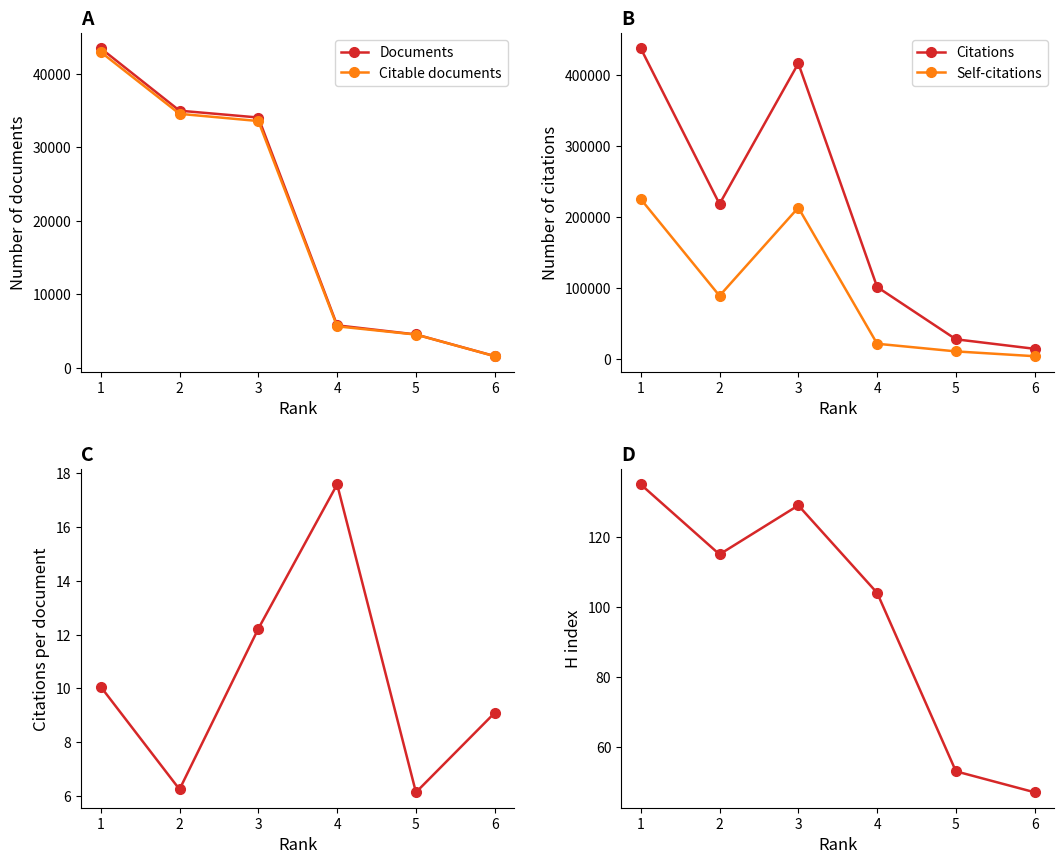

At which label is Citations per document closest to 11?

1